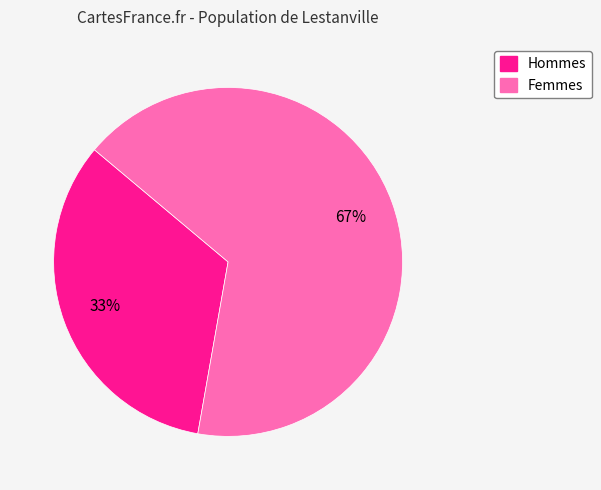

Is there any slice that represents more than half of the pie?

Yes